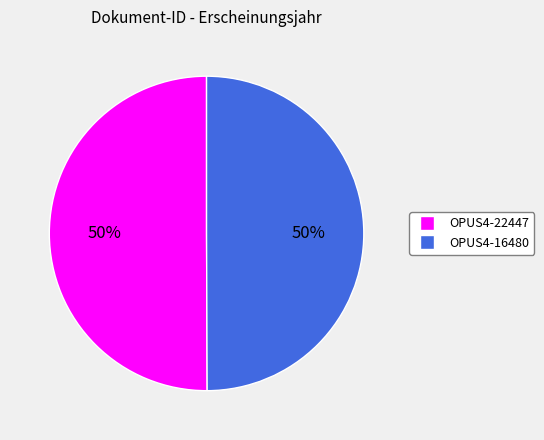

To the nearest percent, what percentage of the pie is OPUS4-22447?

50%